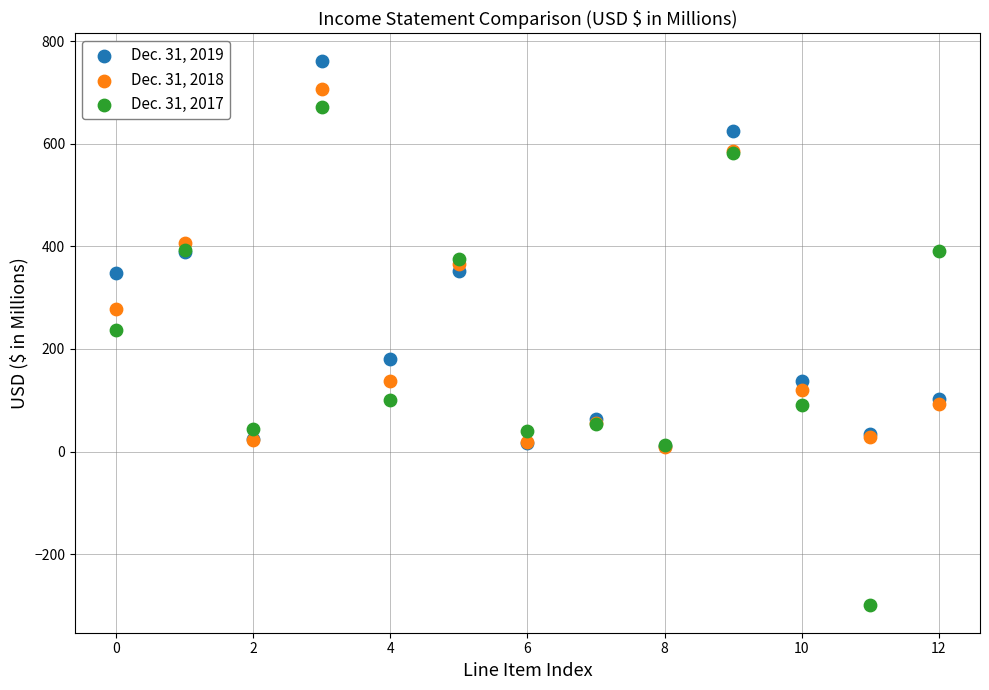

What are all the series names shown in the legend?

Dec. 31, 2019, Dec. 31, 2018, Dec. 31, 2017